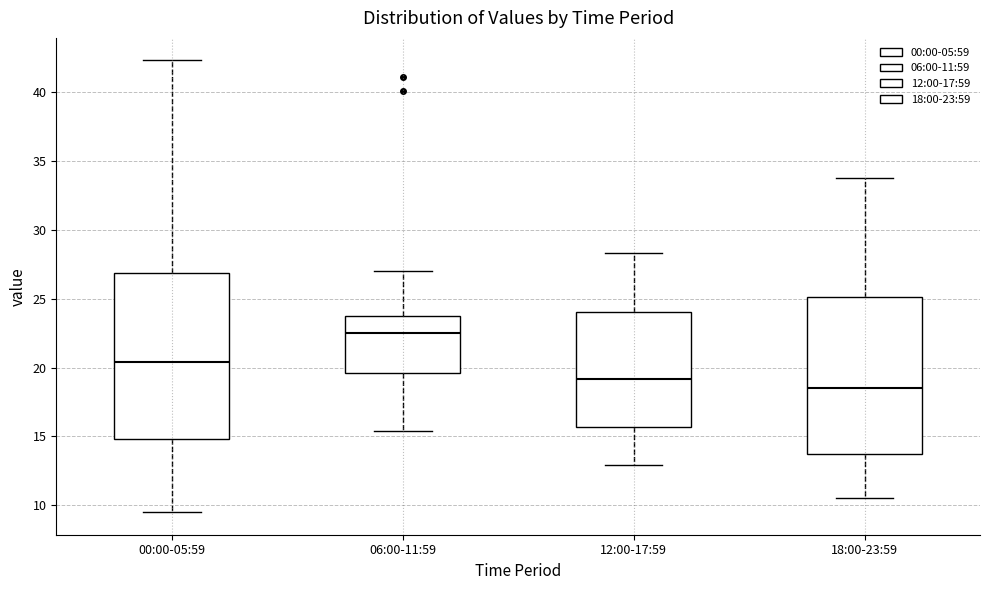

Reading left to right, read every box against the y-axis: the position of its median line, the range the box covers, and the ends of its whiskers. The values are not printed on the chart, so give them approximately, as read against the axis.

00:00-05:59: median 20.5, box 15.0 to 27.0, whiskers 9.5 to 42.5
06:00-11:59: median 22.5, box 19.5 to 24.0, whiskers 15.5 to 27.0
12:00-17:59: median 19.0, box 15.5 to 24.0, whiskers 13.0 to 28.5
18:00-23:59: median 18.5, box 13.5 to 25.0, whiskers 10.5 to 34.0